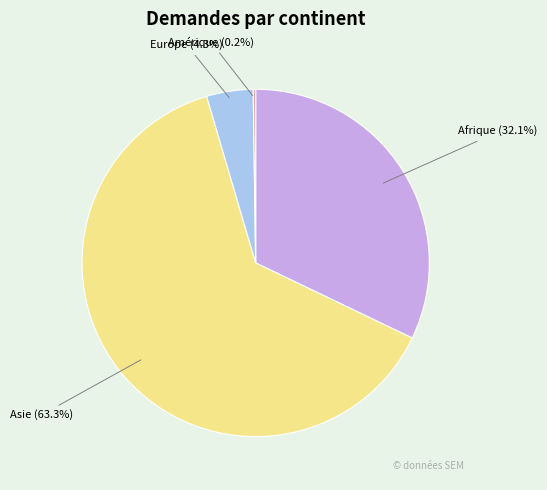

What is the largest slice in the pie chart?

Asie